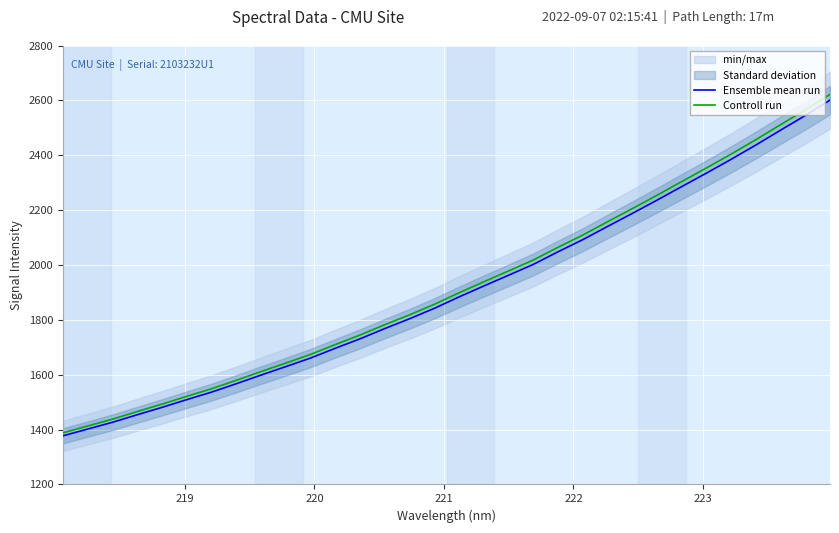

Is this an area chart (filled region under the line)?

No